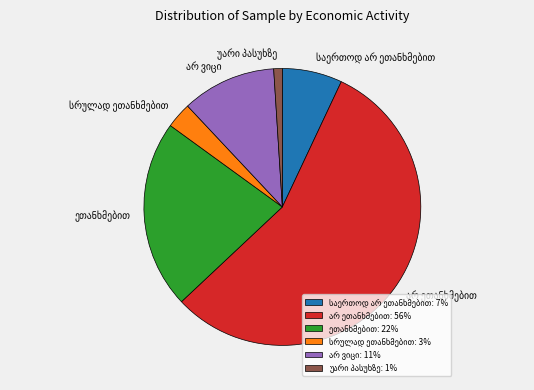

Is there any slice that represents more than half of the pie?

Yes